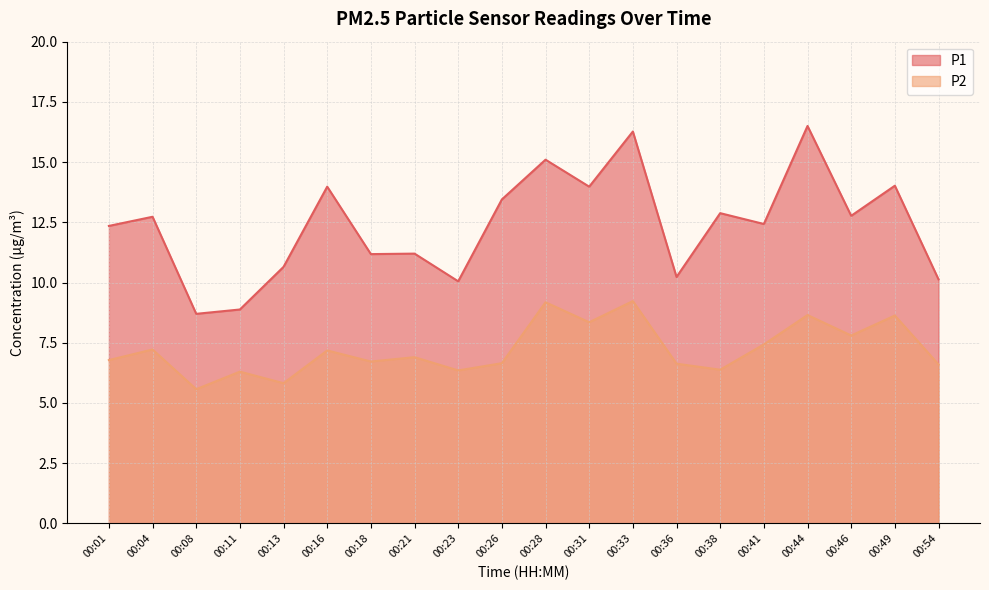

True or false: P1 and P2 intersect in this chart.

False